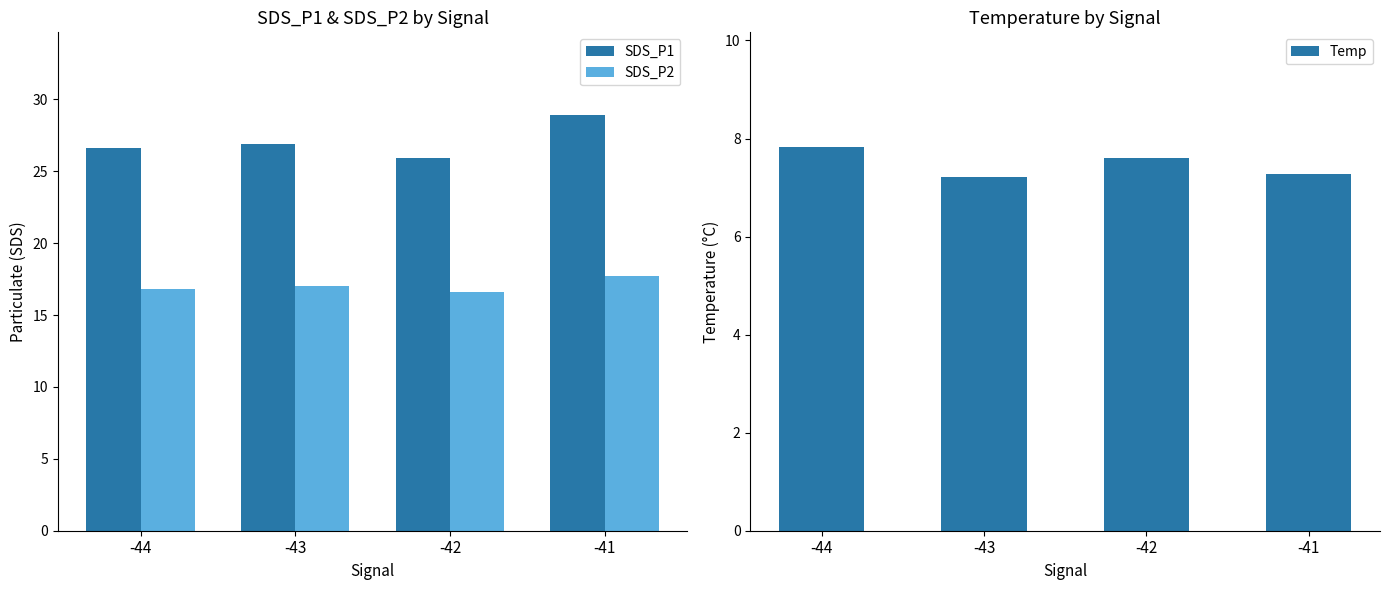

What is the value of the Temp bar at the 4th from the left?

7.3